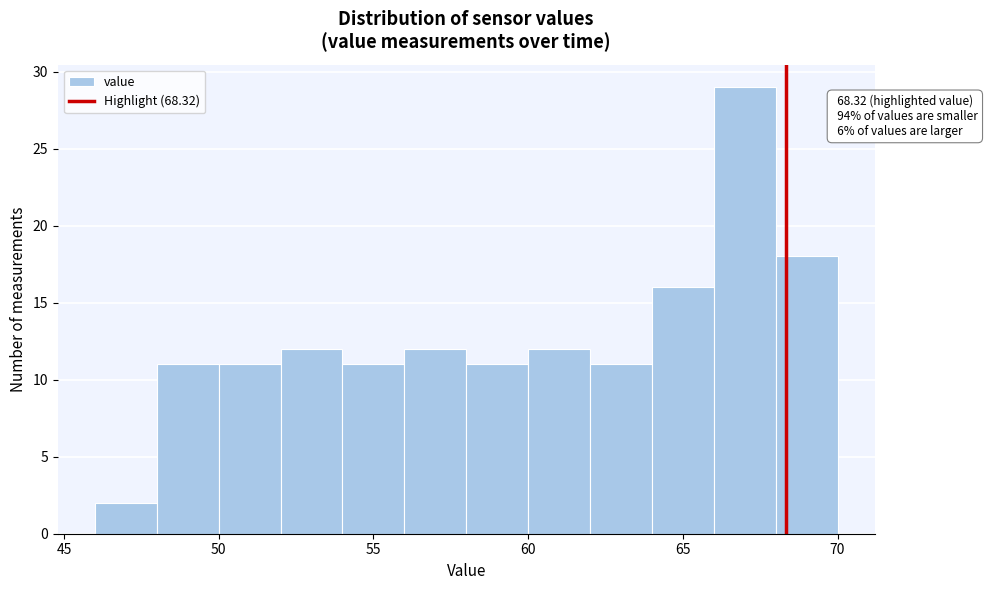

Which range on the x-axis has the tallest bar?

66 to 68